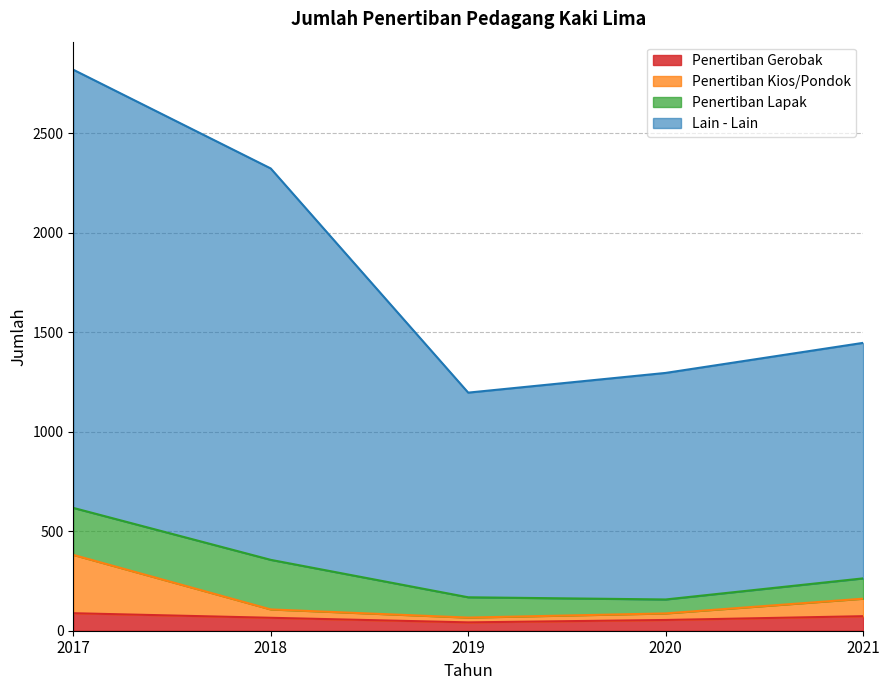

How many lines are shown in the chart?

4